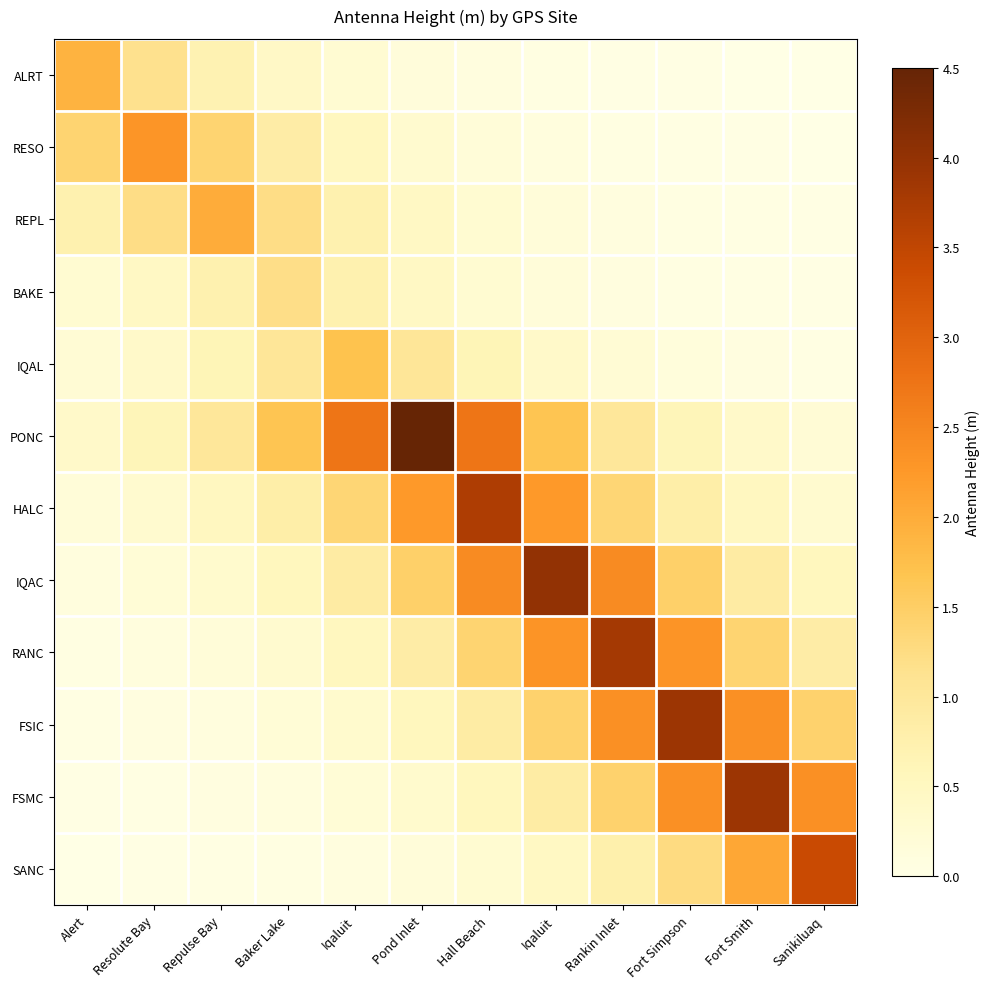

At which category is the sum across all series the highest?

Iqaluit